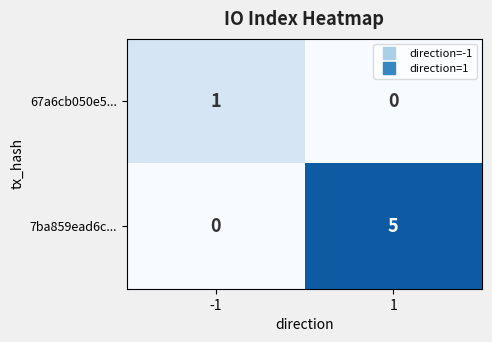

Which series has the widest spread of values?

7ba859ead6c...